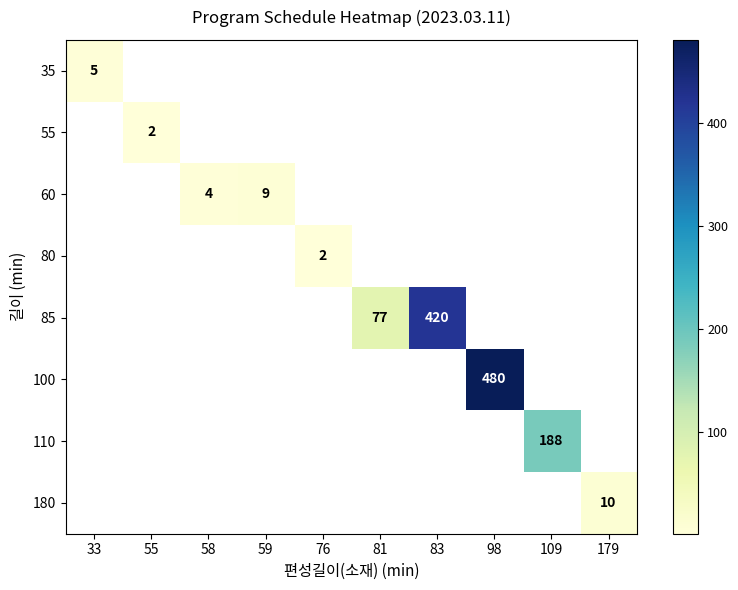

How many positive values does the row_0 series have?

1